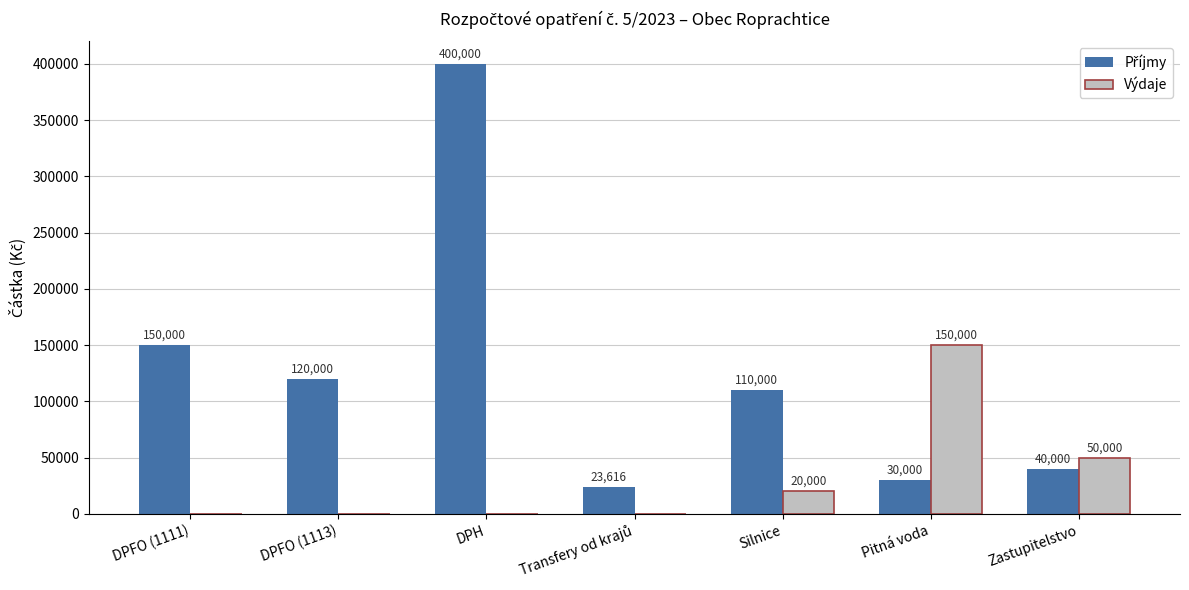

Which series changed the most between DPFO (1113) and Pitná voda?

Výdaje